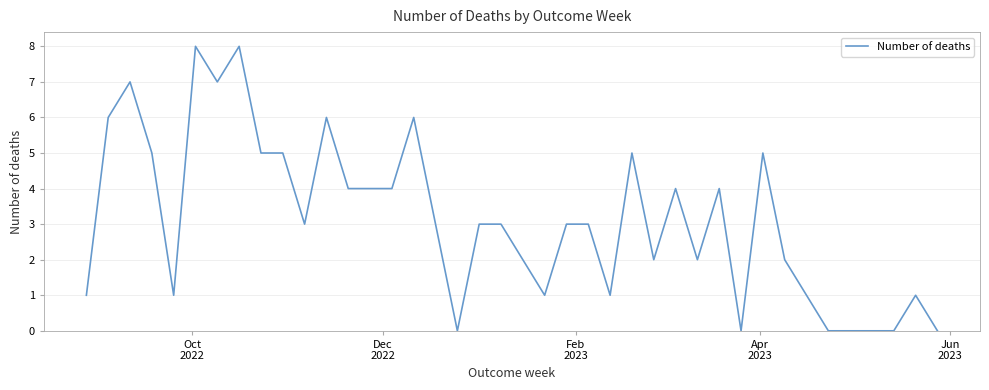

What is the greatest value displayed?

8